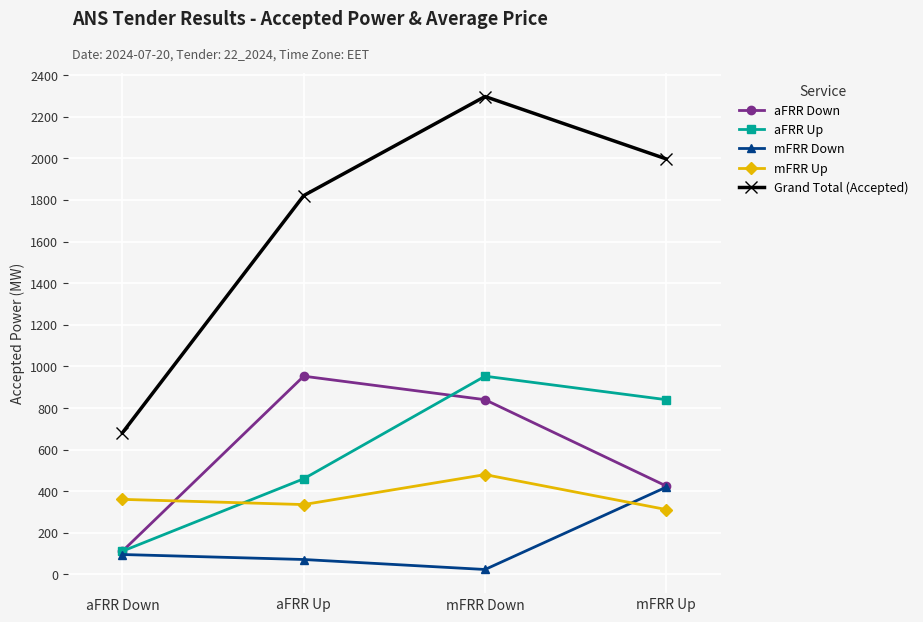

At which label does Grand Total (Accepted) first exceed 1997?

mFRR Down